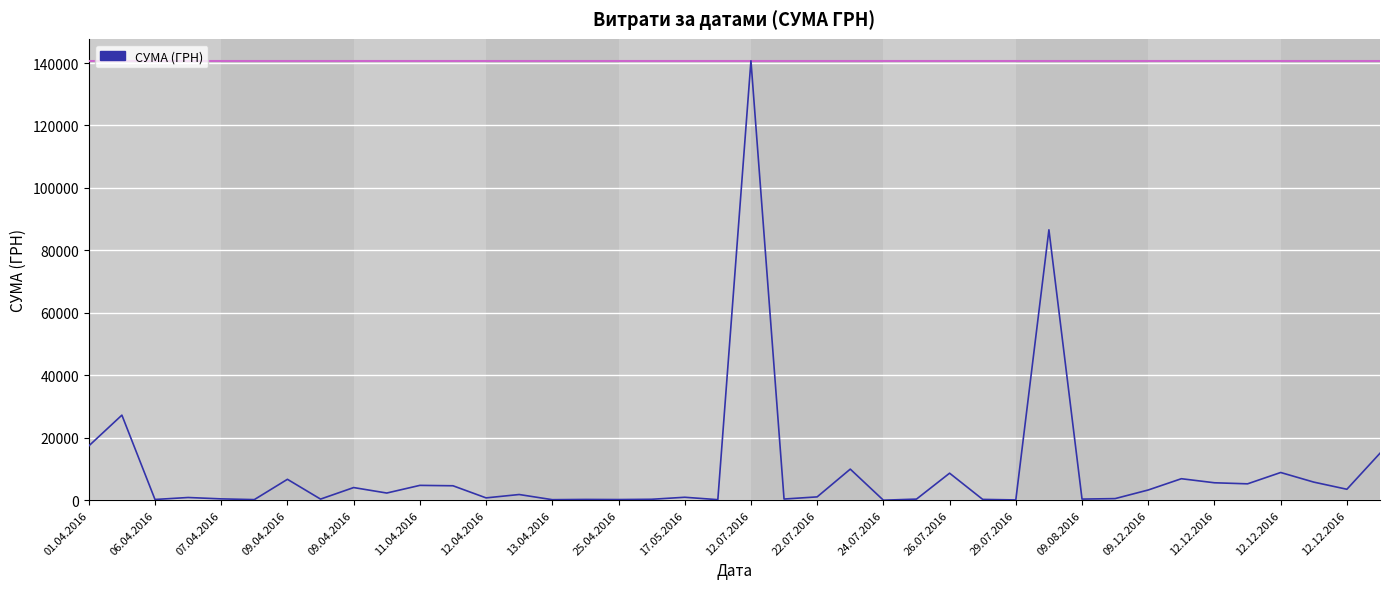

What is the difference between the maximum and minimum values?

140694.9